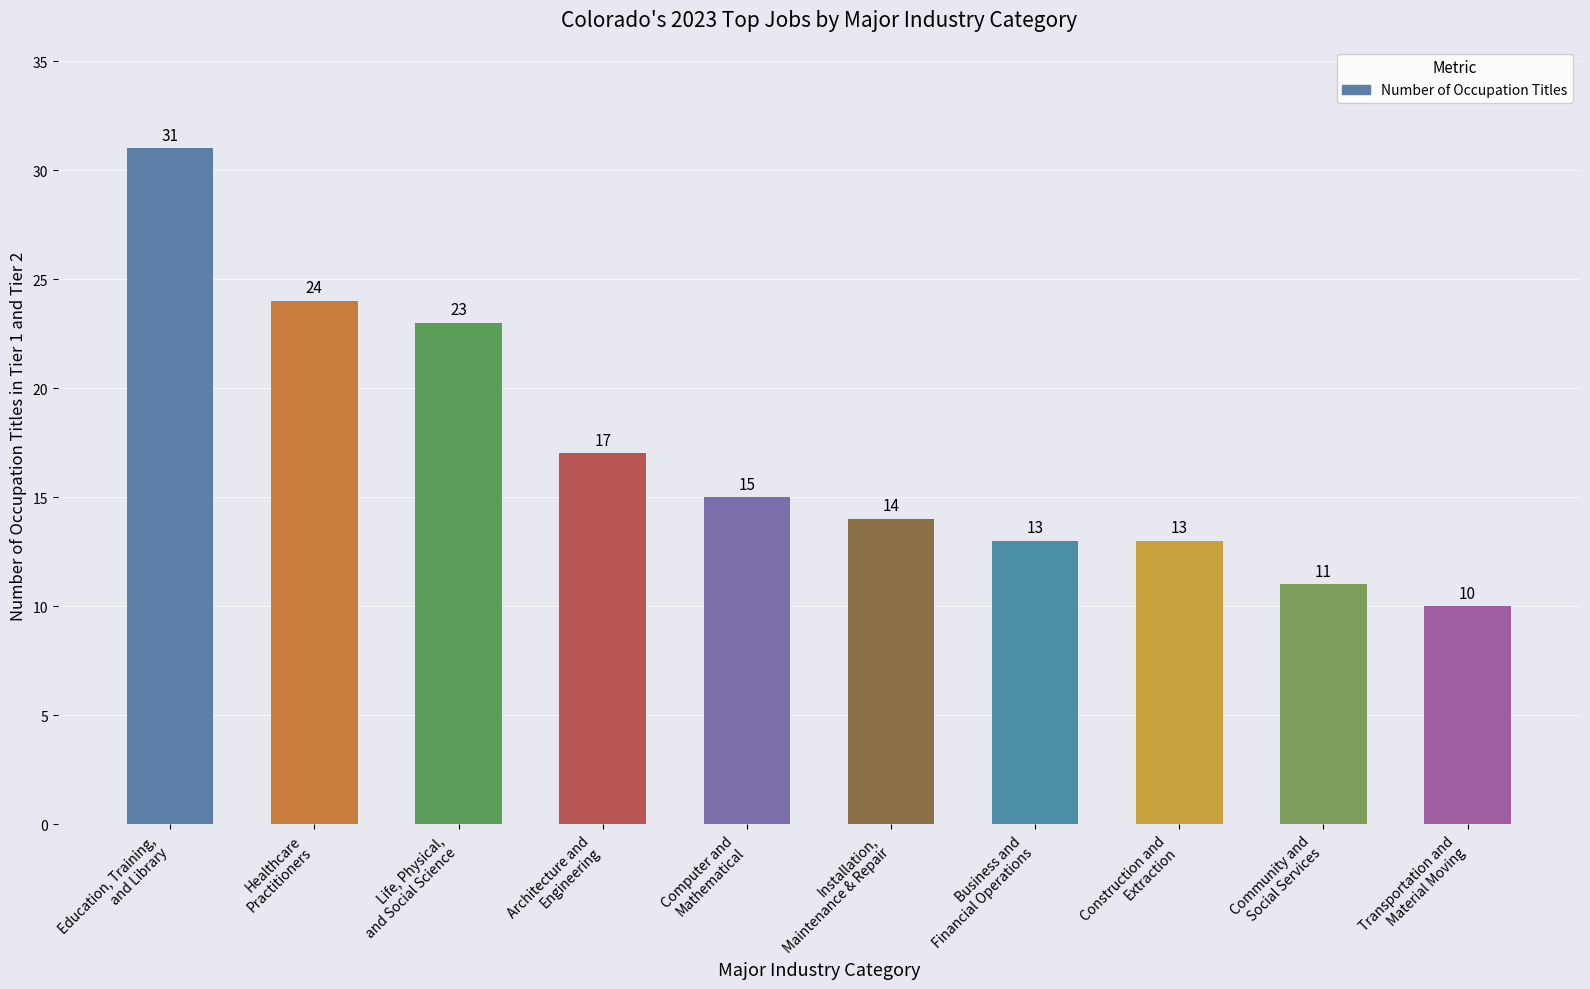

What is the label of the 3rd bar from the left?

Life, Physical,
and Social Science